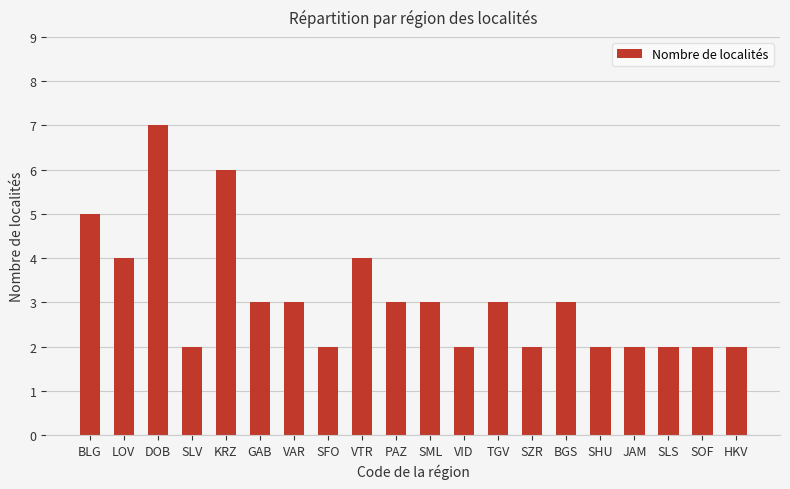

How many series are shown in this chart?

1